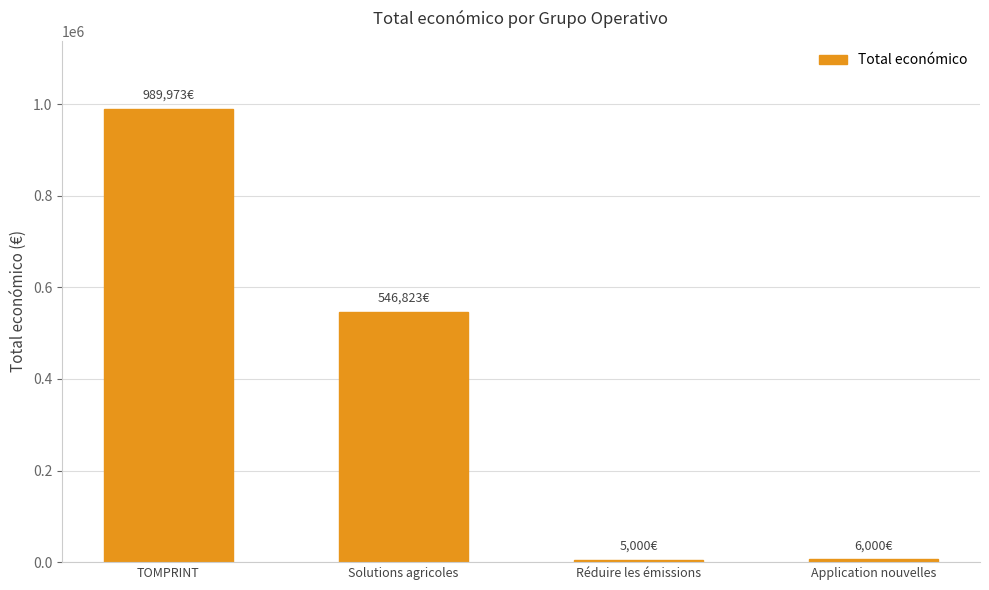

What is the average value?

386949